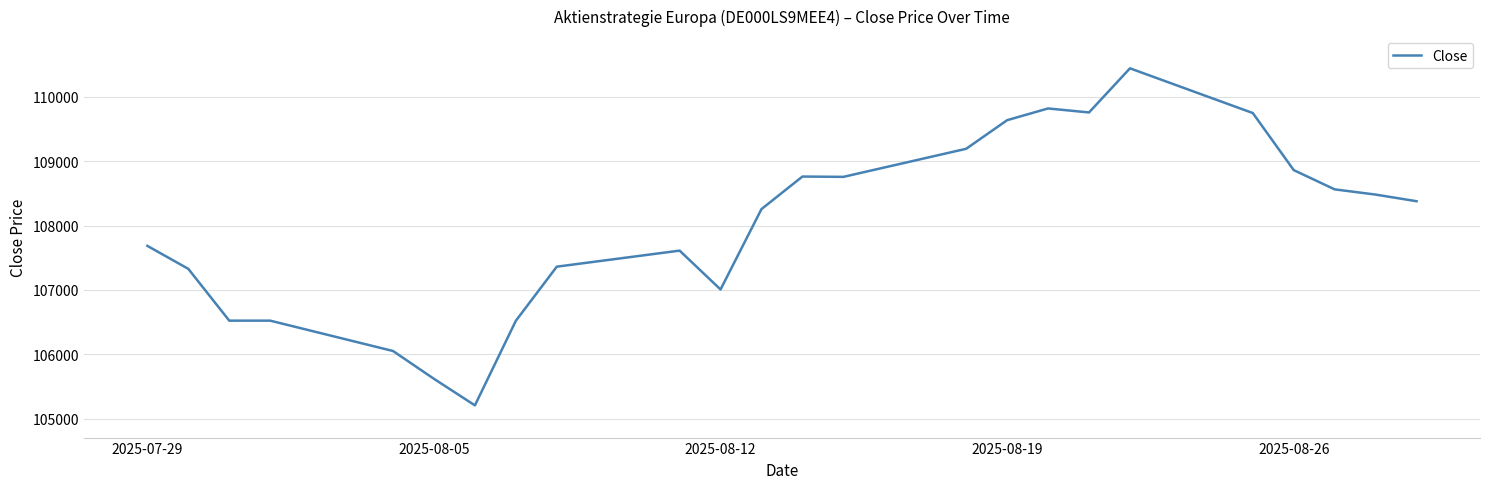

What is the difference between the maximum and minimum values?

5232